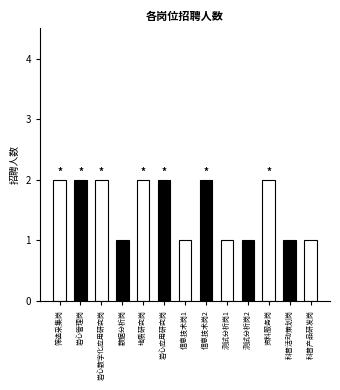

Count the number of data series in this chart.

1